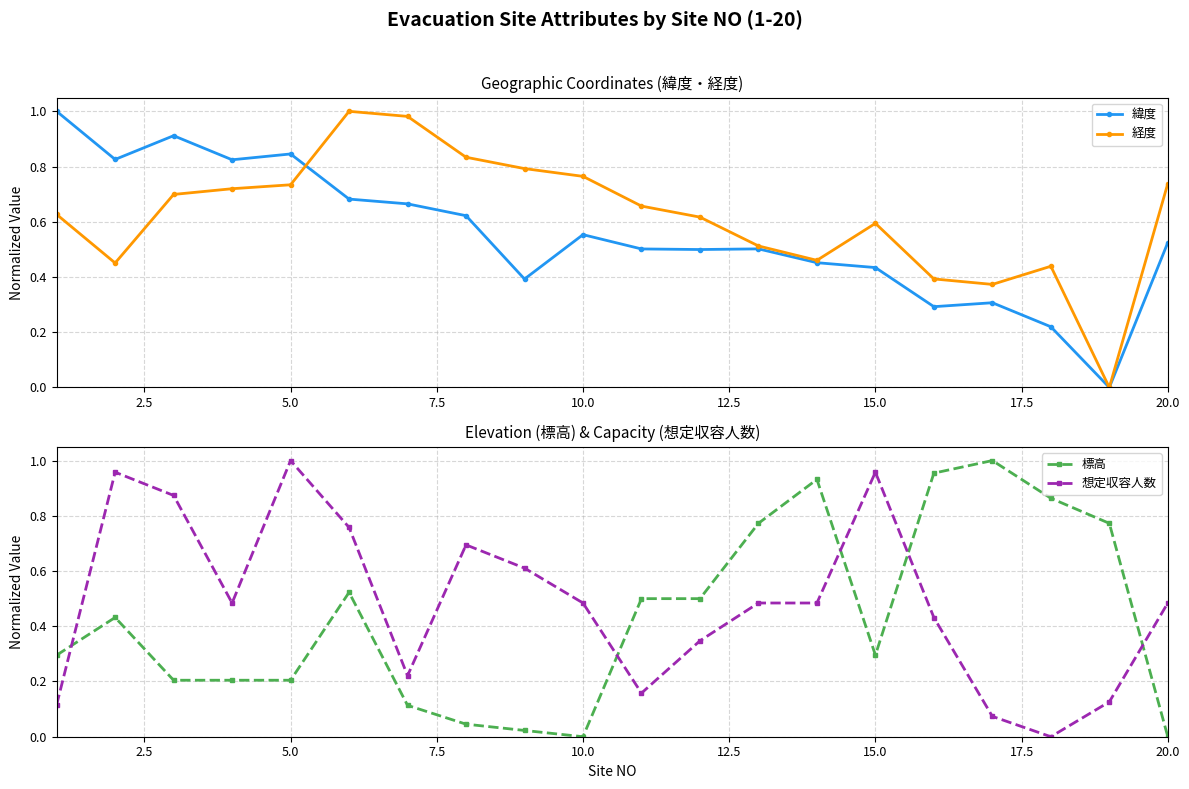

Which series has the largest total across all categories?

経度